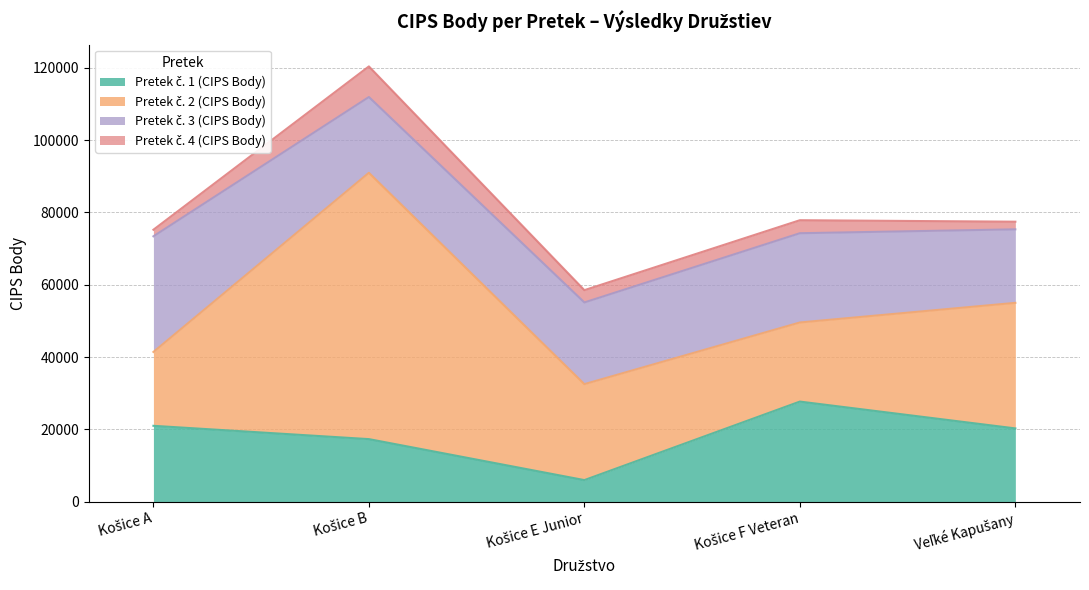

What is the average value of the Pretek č. 4 (CIPS Body) series?

3880